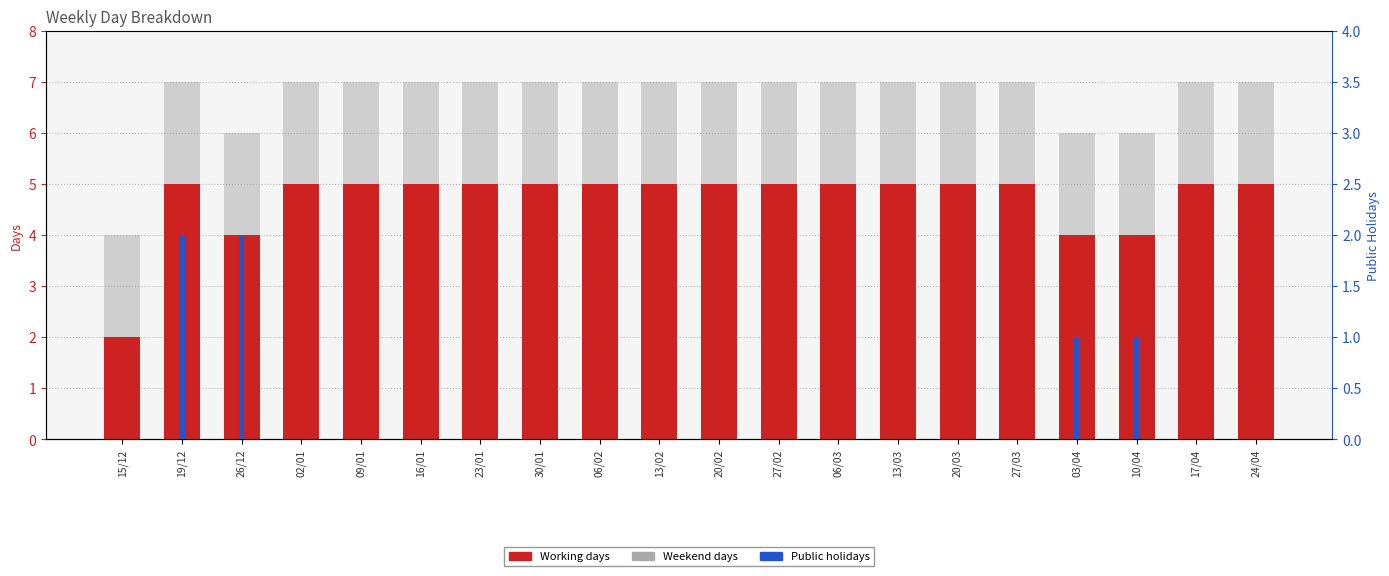

Which series has the widest spread of values?

Working days